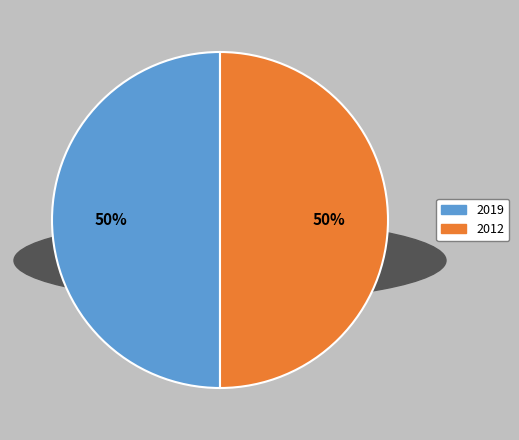

Is it true that 2012 is 36% of the pie?

False